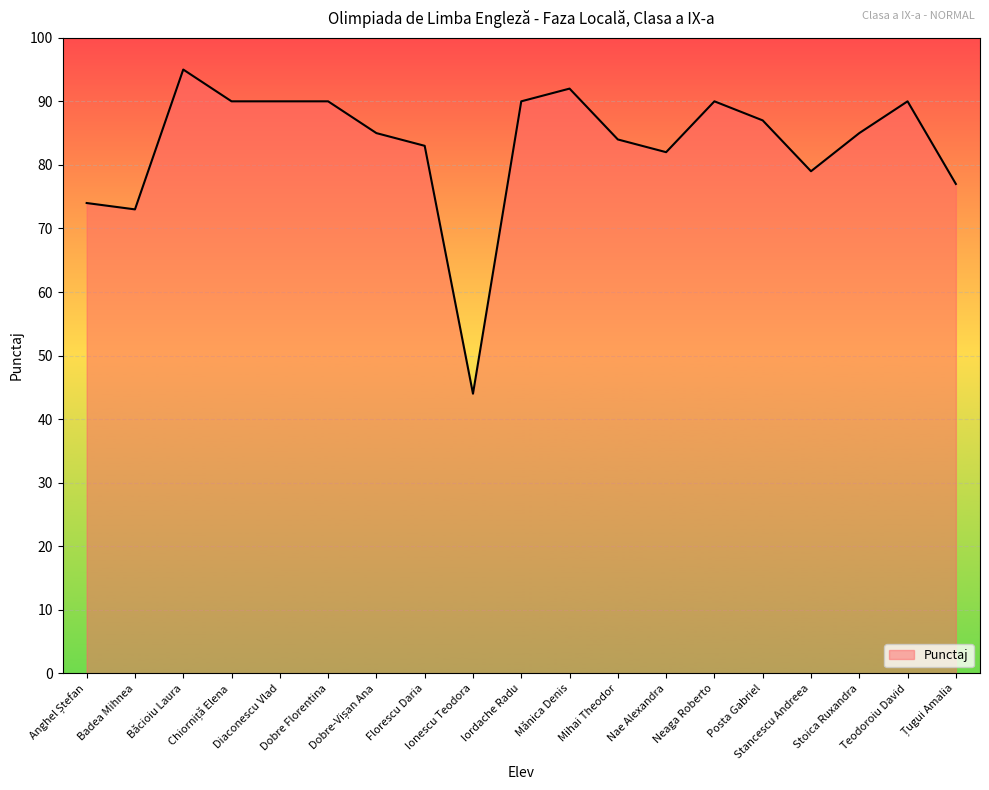

What is the difference between the maximum and minimum values?

51